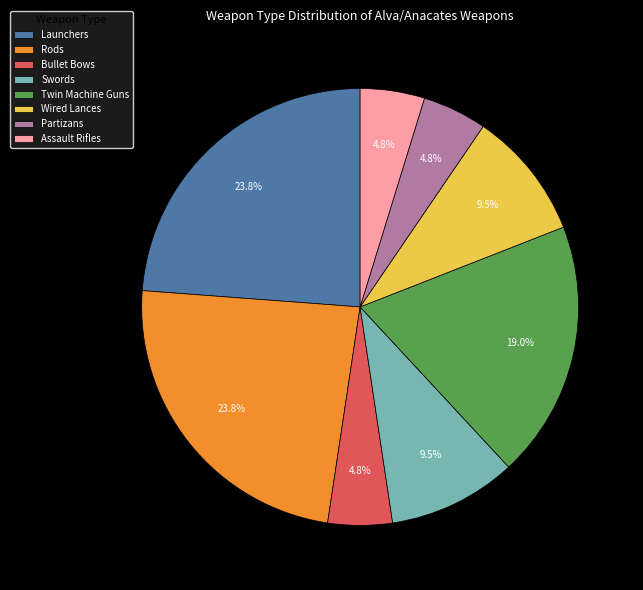

How much of the chart is everything except Launchers?

76.2%